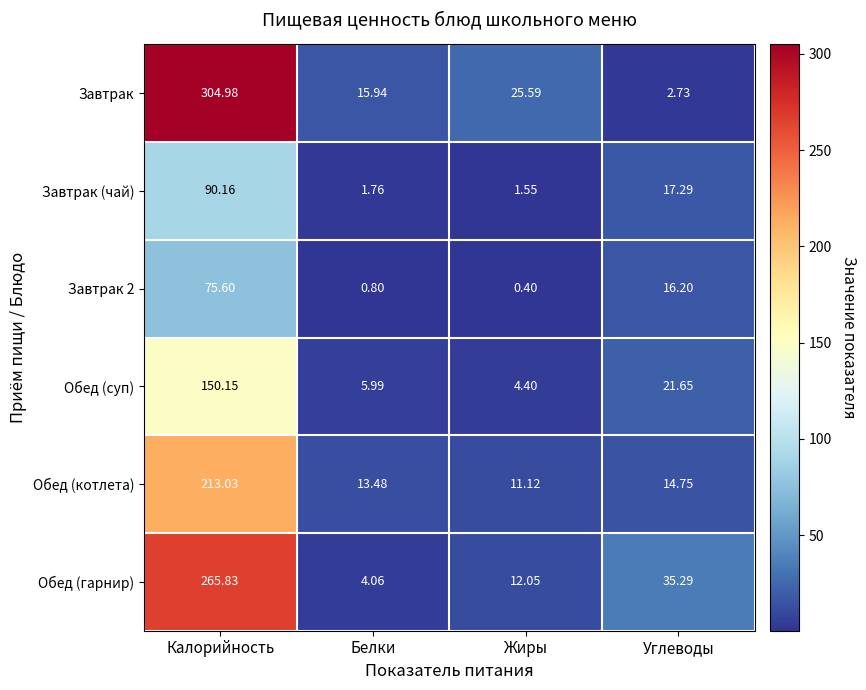

Which series changed the most between Жиры and Углеводы?

Обед (гарнир)